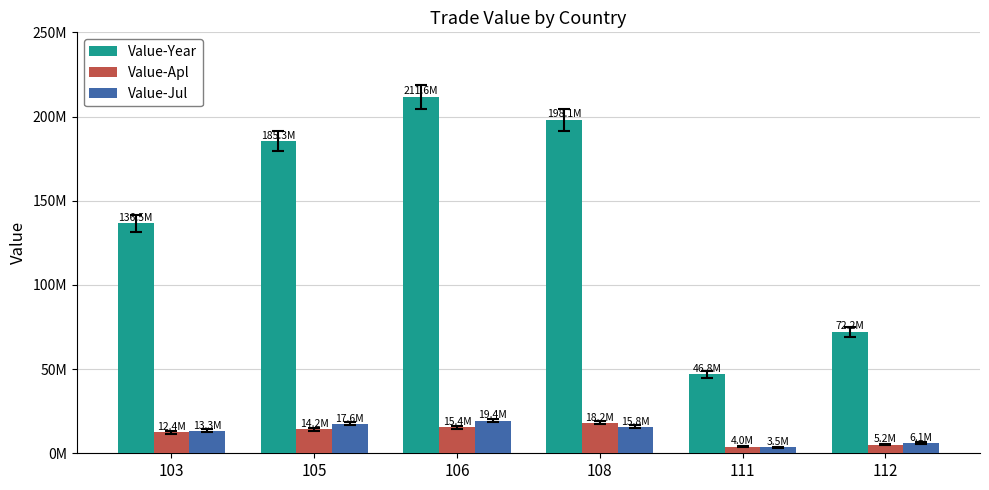

What are all the series names shown in the legend?

Value-Year, Value-Apl, Value-Jul